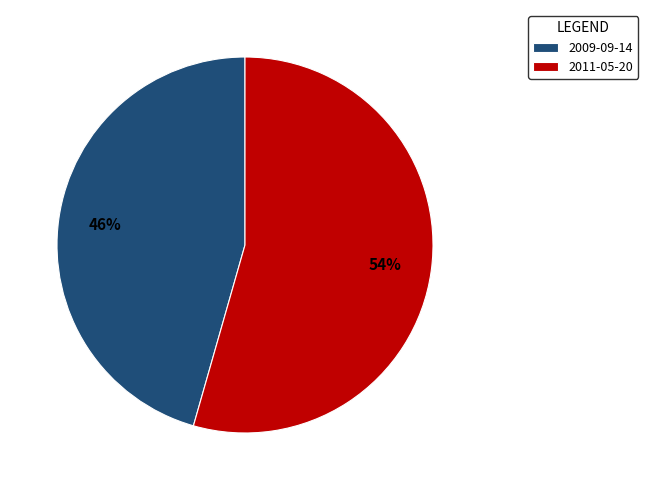

What is the majority slice?

2011-05-20